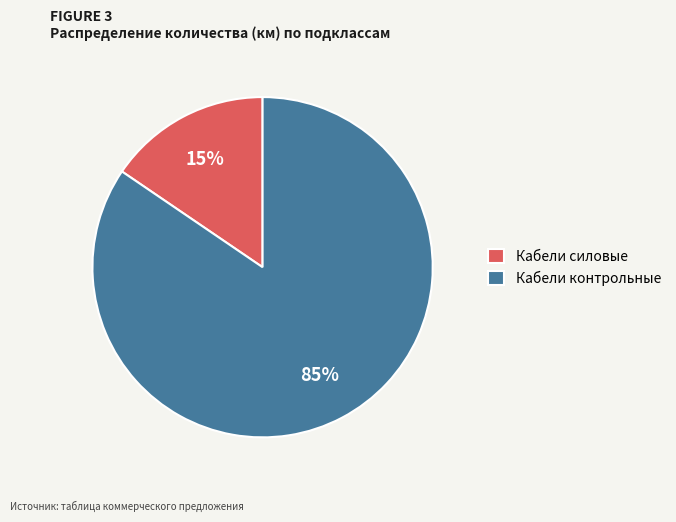

What is the largest slice in the pie chart?

Кабели контрольные